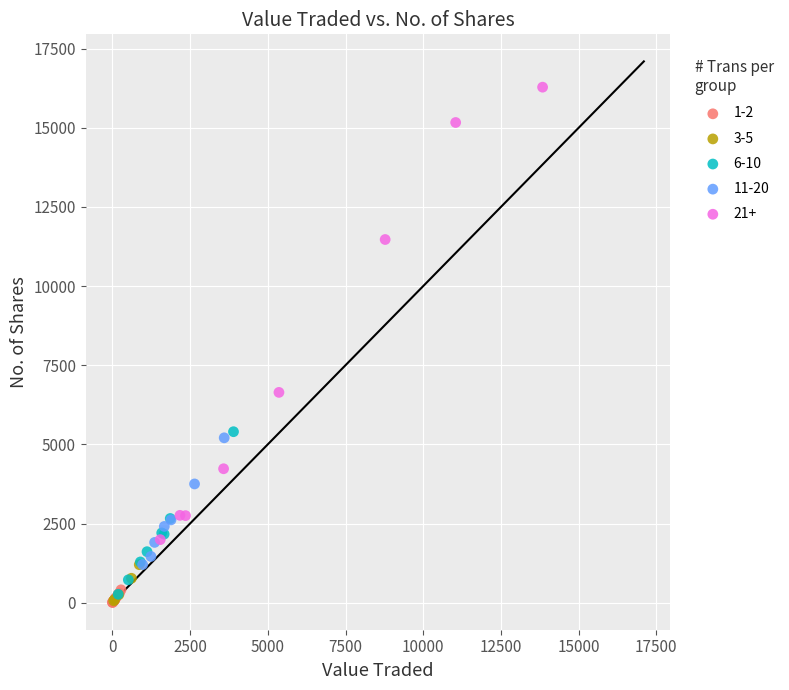

Which series reaches the maximum Y coordinate?

21+